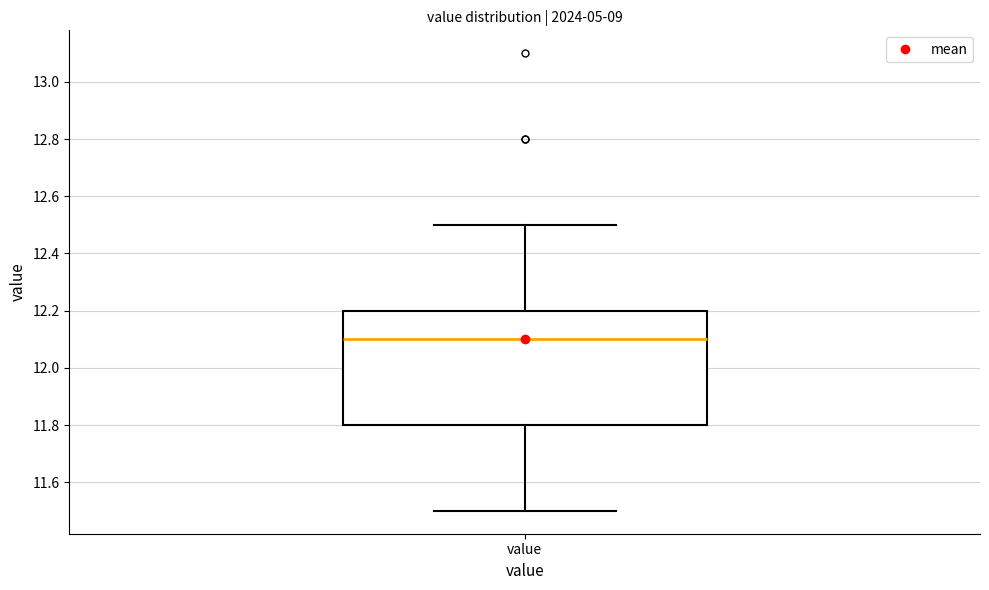

Where does the upper whisker of the box for value end on the y-axis? The values are not printed on the chart, so give them approximately, as read against the axis.

12.5